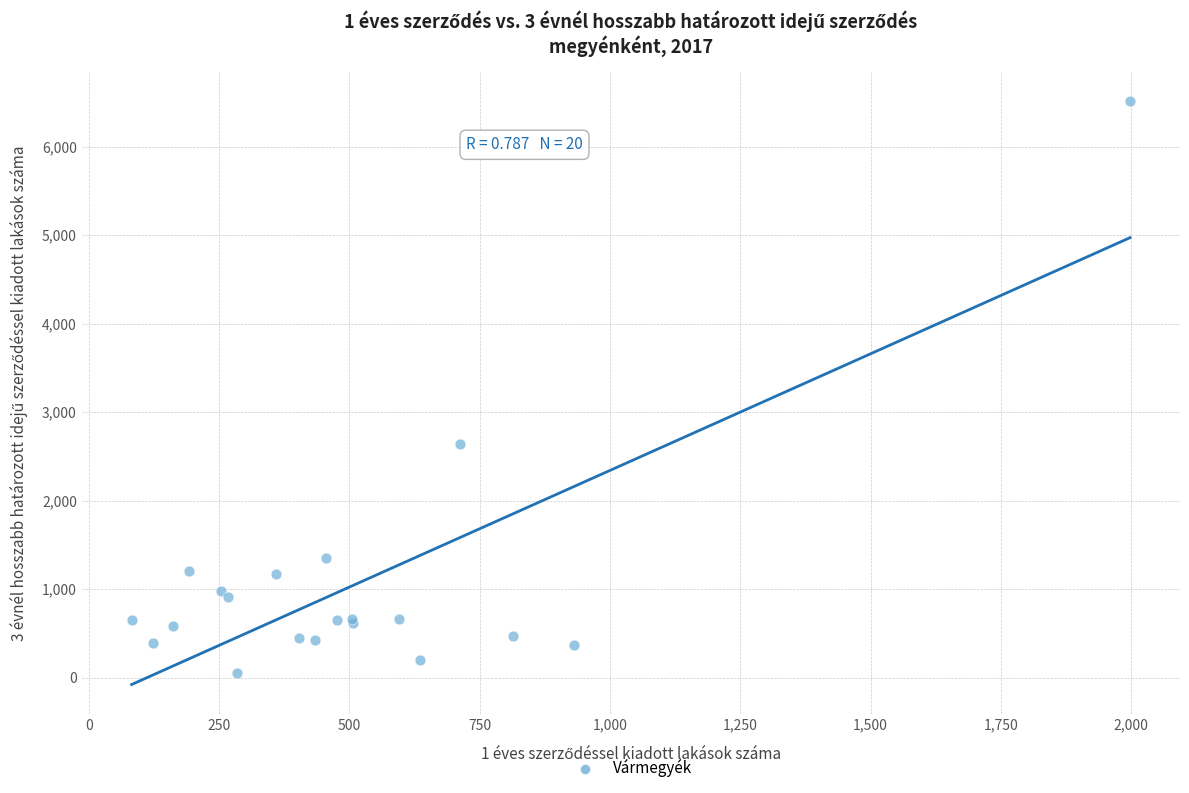

What Y value in the scatter plot is closest to 3284?

2645